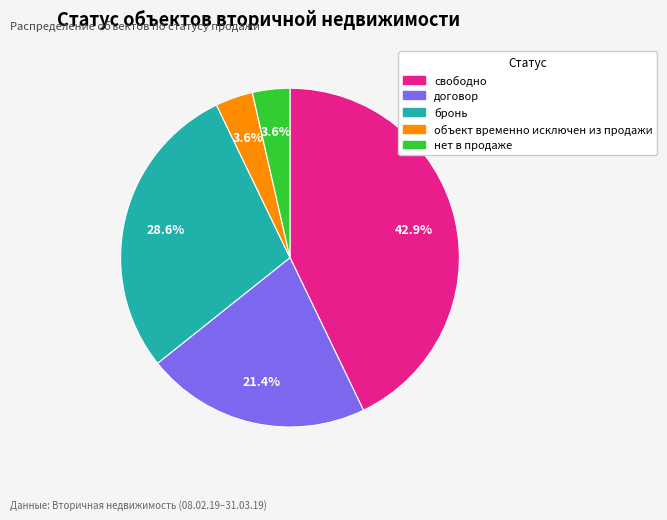

Between нет в продаже and договор, which is larger?

договор